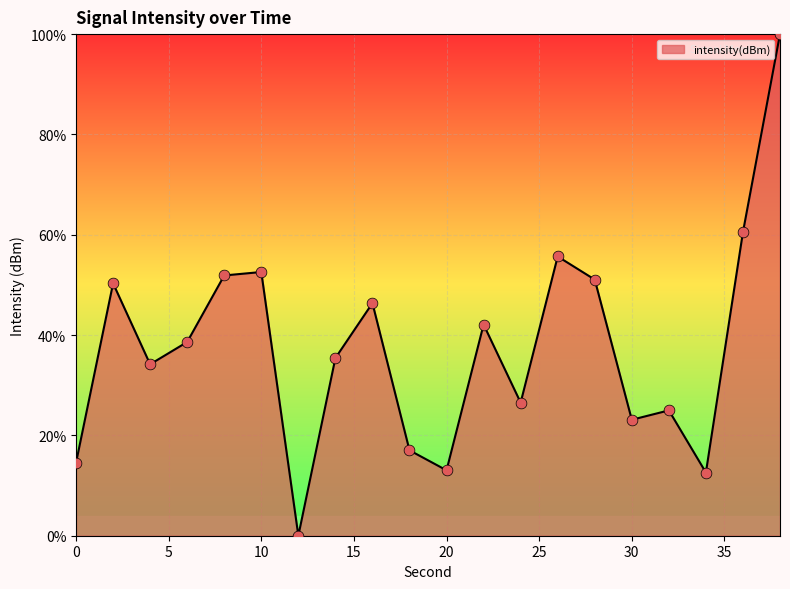

What is the maximum value shown in the chart?

100.0